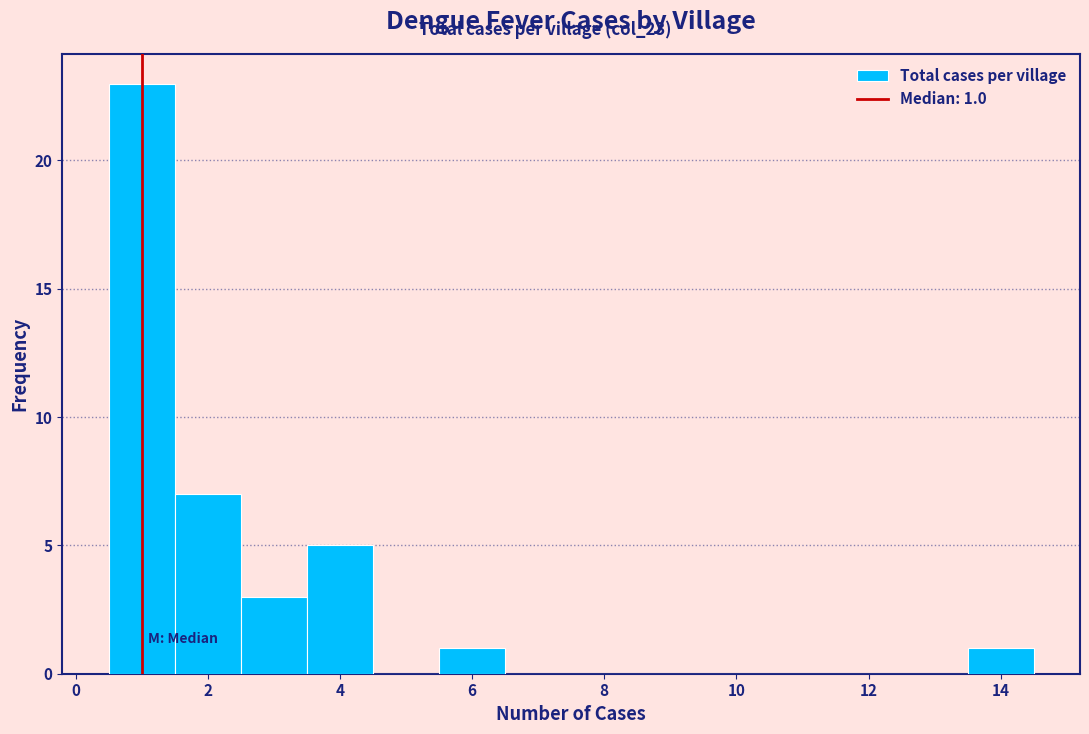

Over which range of the x-axis is the bar tallest?

0.5 to 1.5